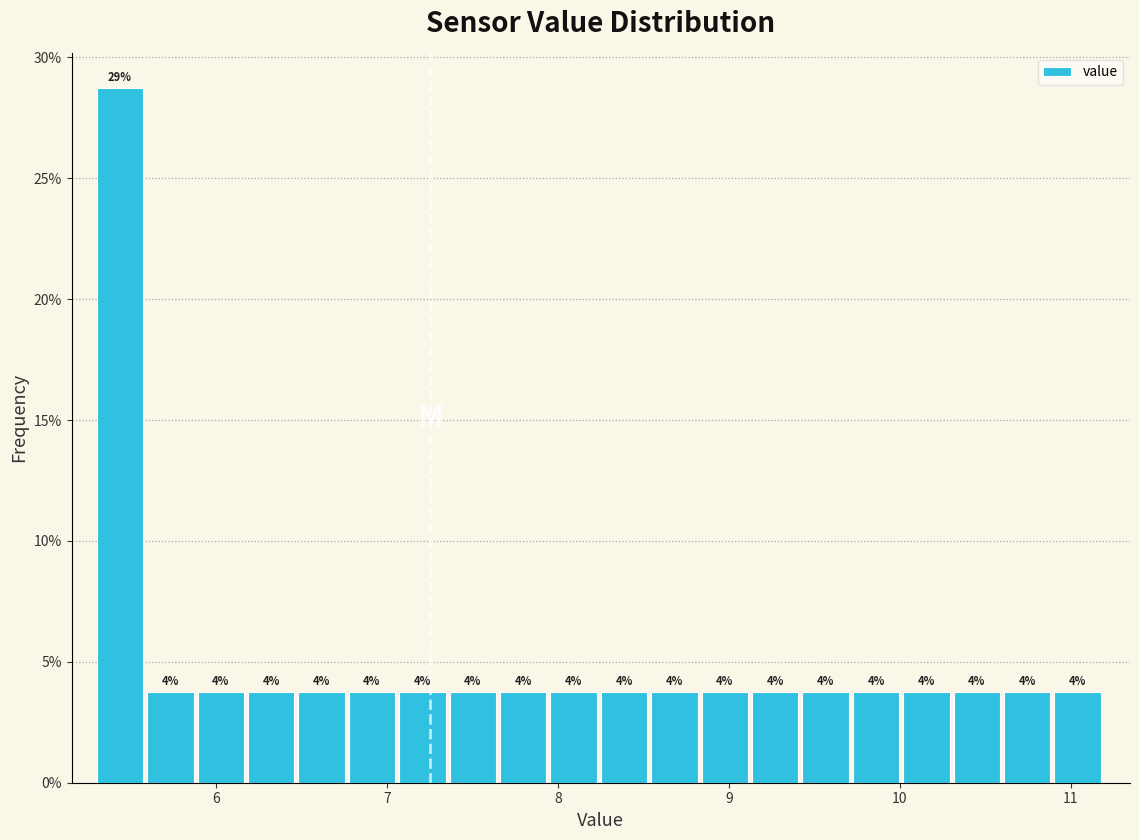

Read against the x-axis, roughly where is the centre of the tallest bar?

5.4